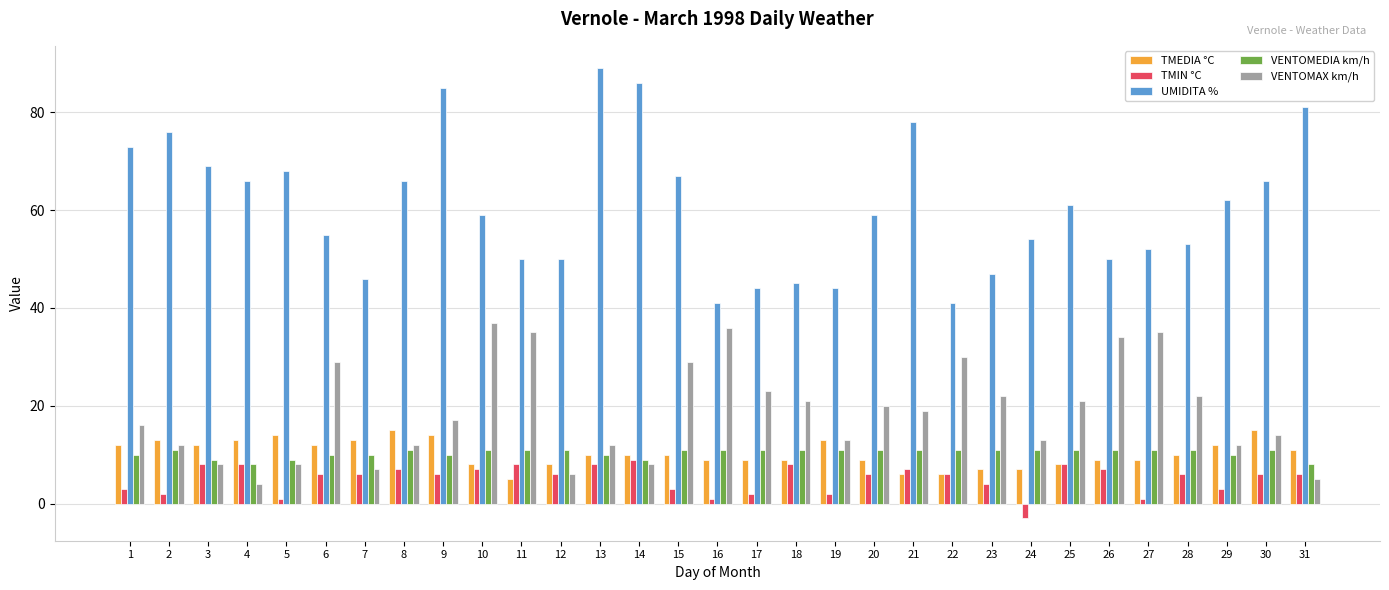

How many categories are shown in the chart?

31